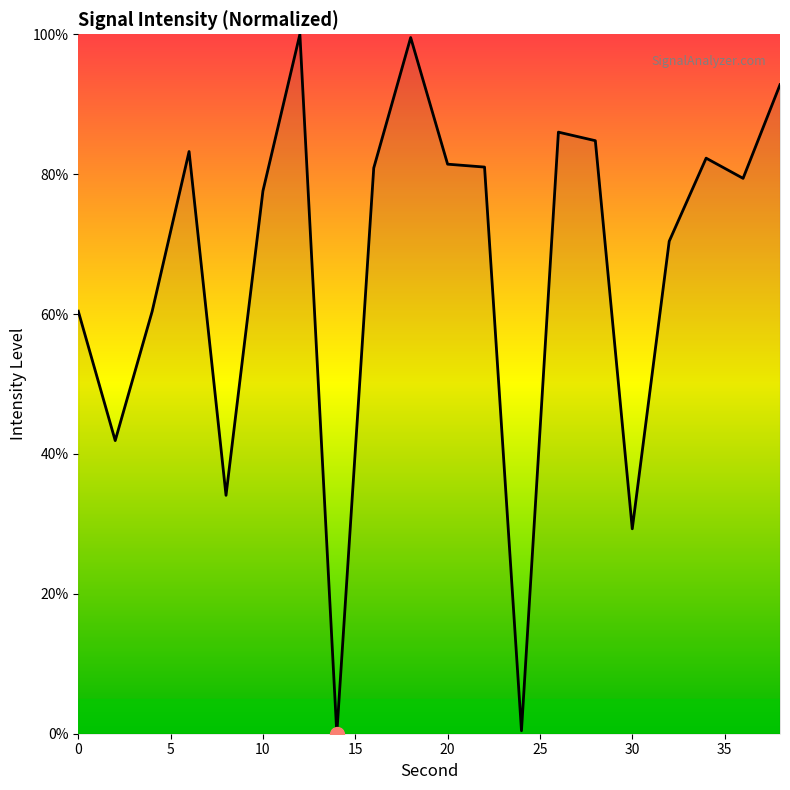

What is the greatest value displayed?

100.0